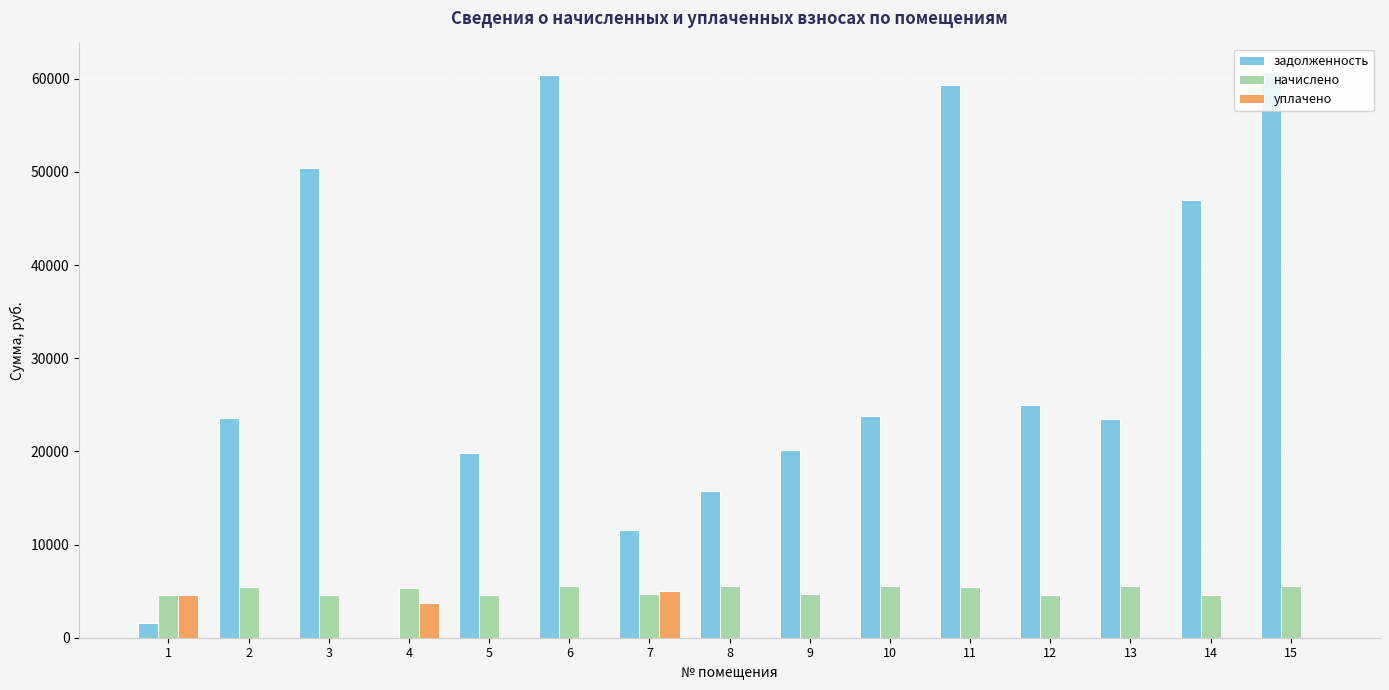

At which label is задолженность closest to 30378?

12